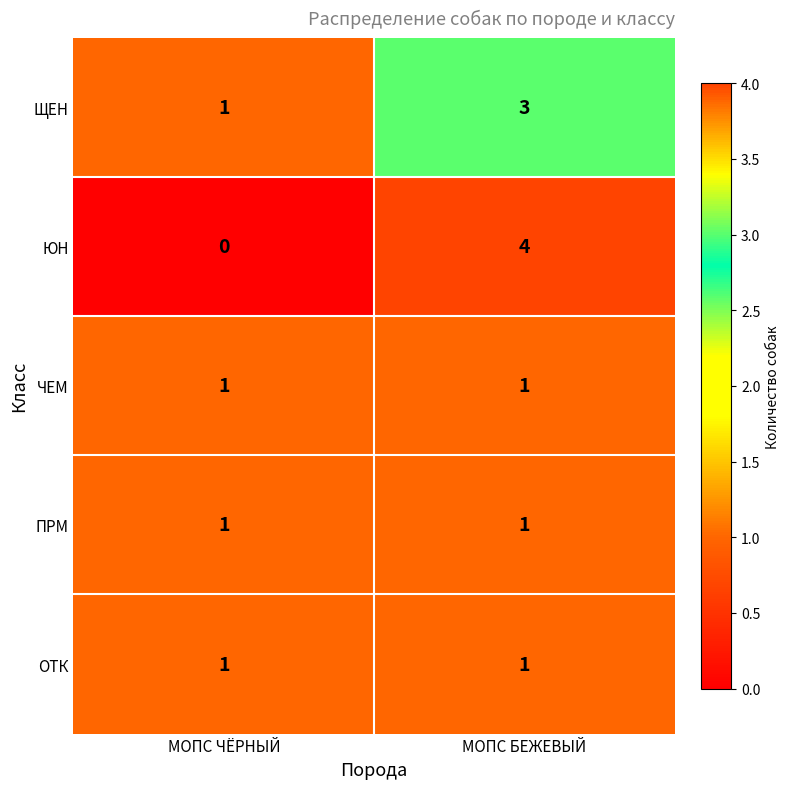

What is the sum of the ЮН values at МОПС ЧЁРНЫЙ and МОПС БЕЖЕВЫЙ?

4